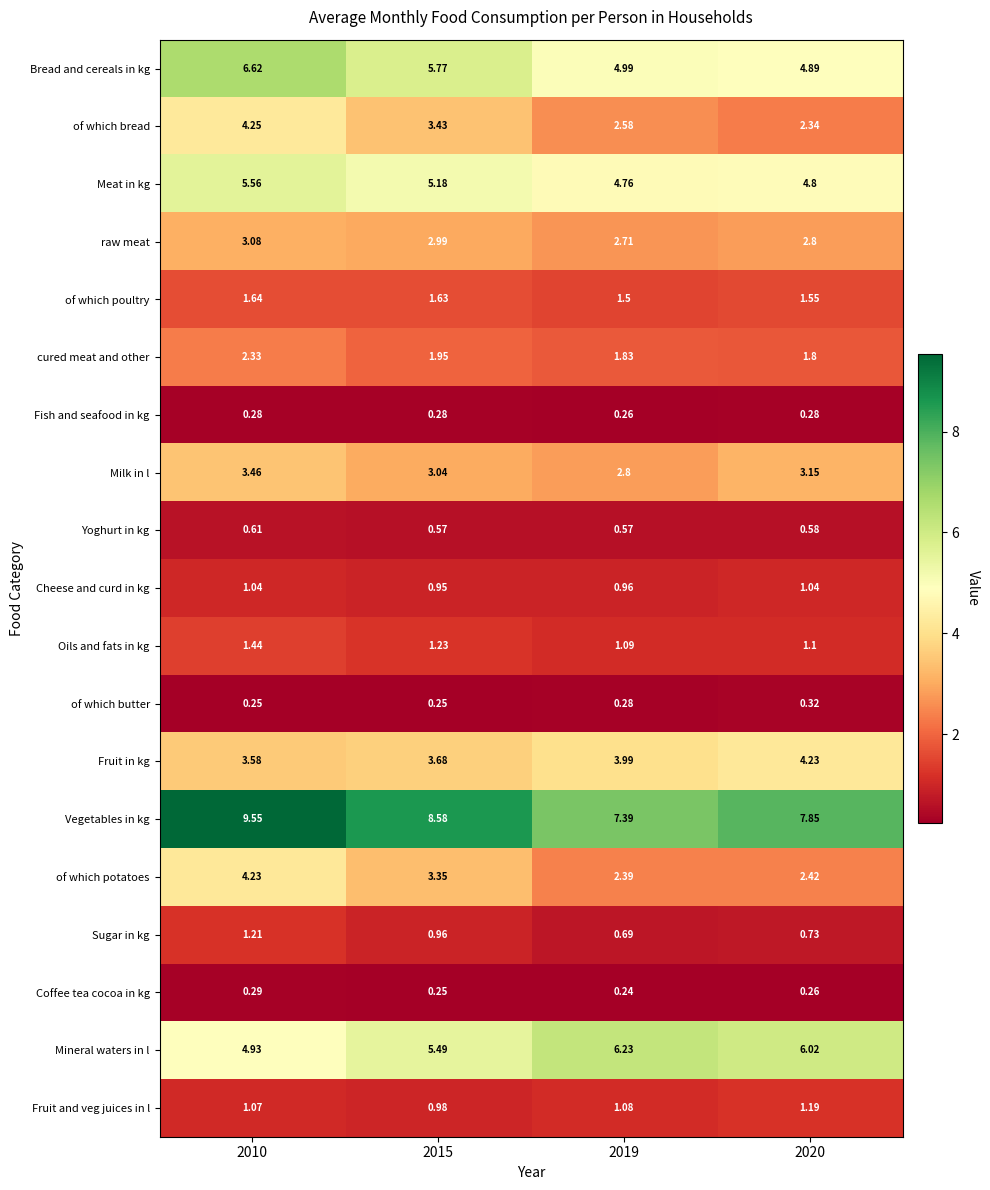

Is the value of Mineral waters in l at 2015 greater than the value of Oils and fats in kg at 2015?

Yes